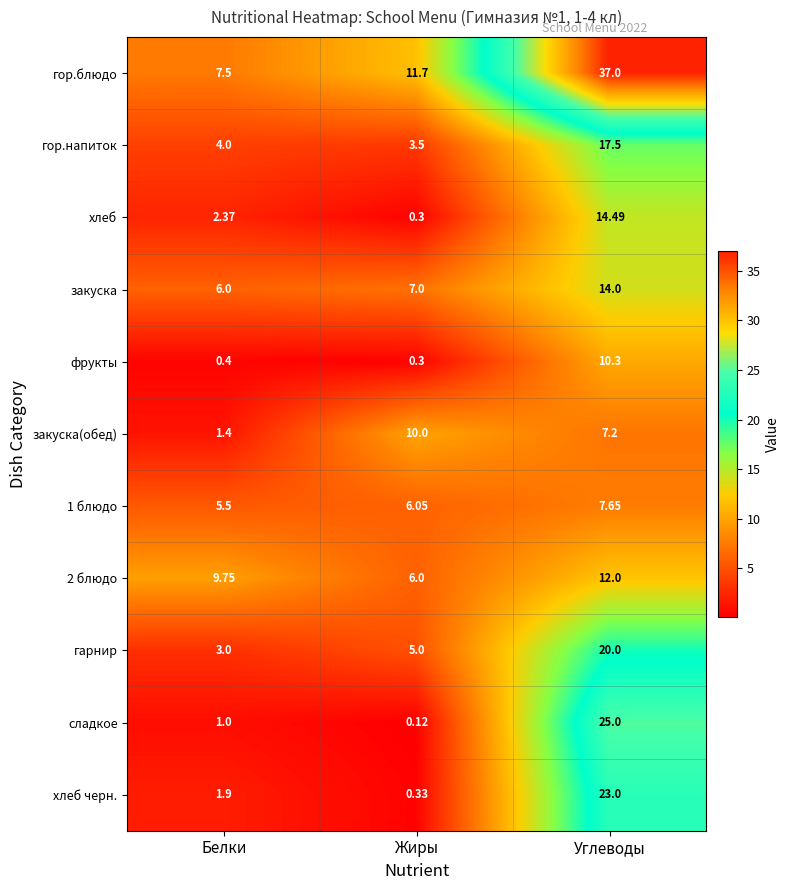

Which category has the highest value in the гор.напиток series?

Углеводы